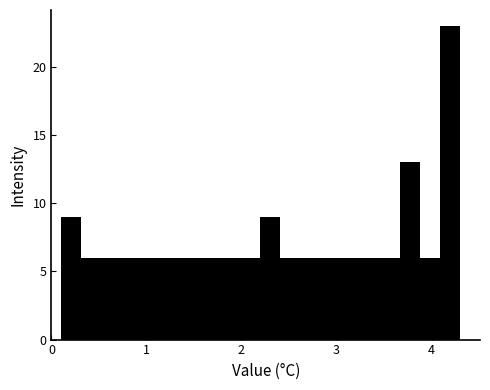

Around what value on the x-axis is the tallest bar? Give the approximate position of its centre, as read against the axis.

4.2